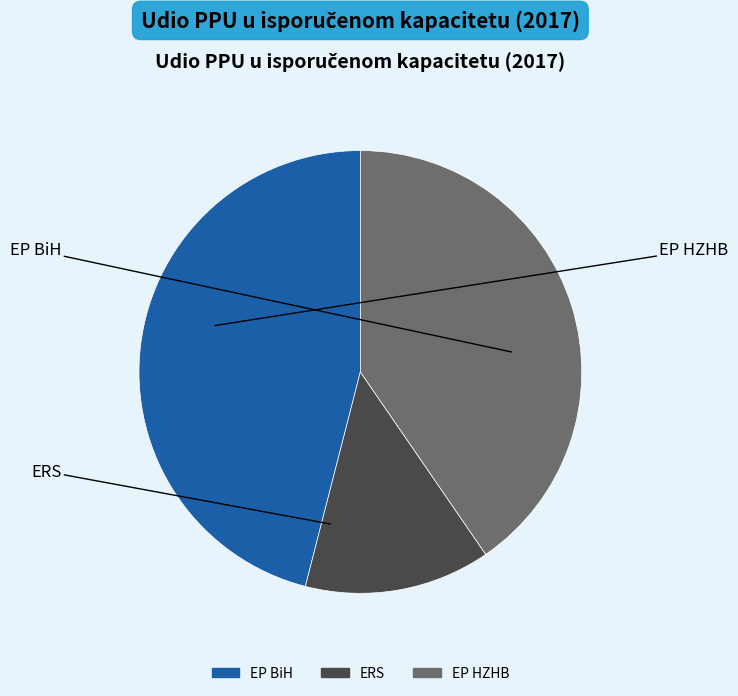

Is there any slice that represents more than half of the pie?

No